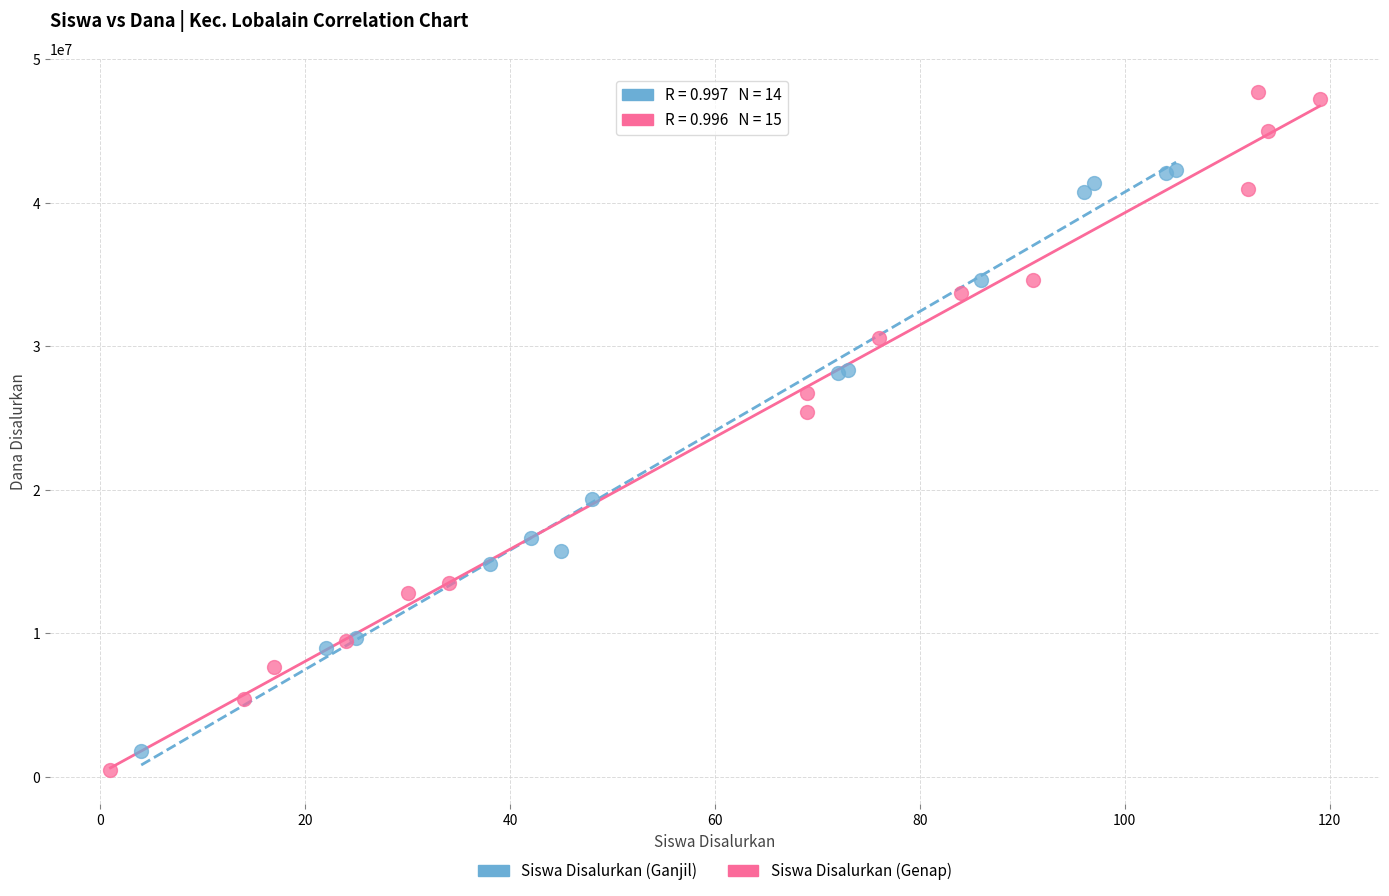

Which series has the largest Y range (max minus min)?

Siswa Disalurkan (Genap)